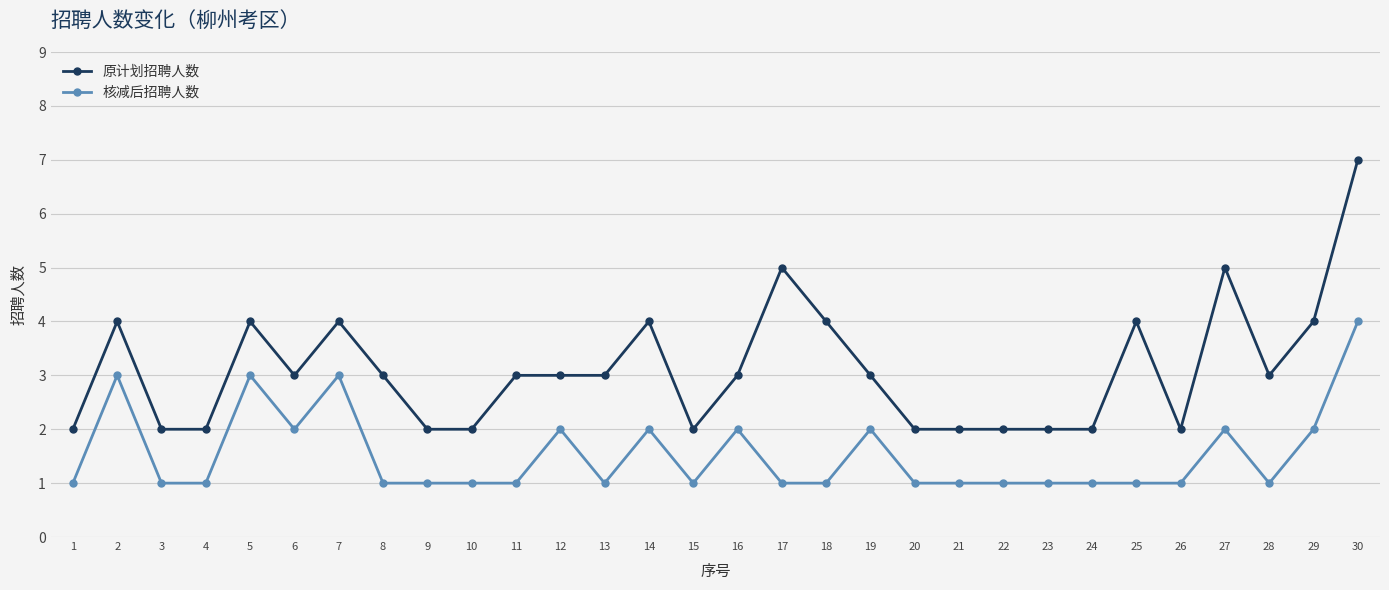

What is the value of the 原计划招聘人数 point at the 30th from the left?

7